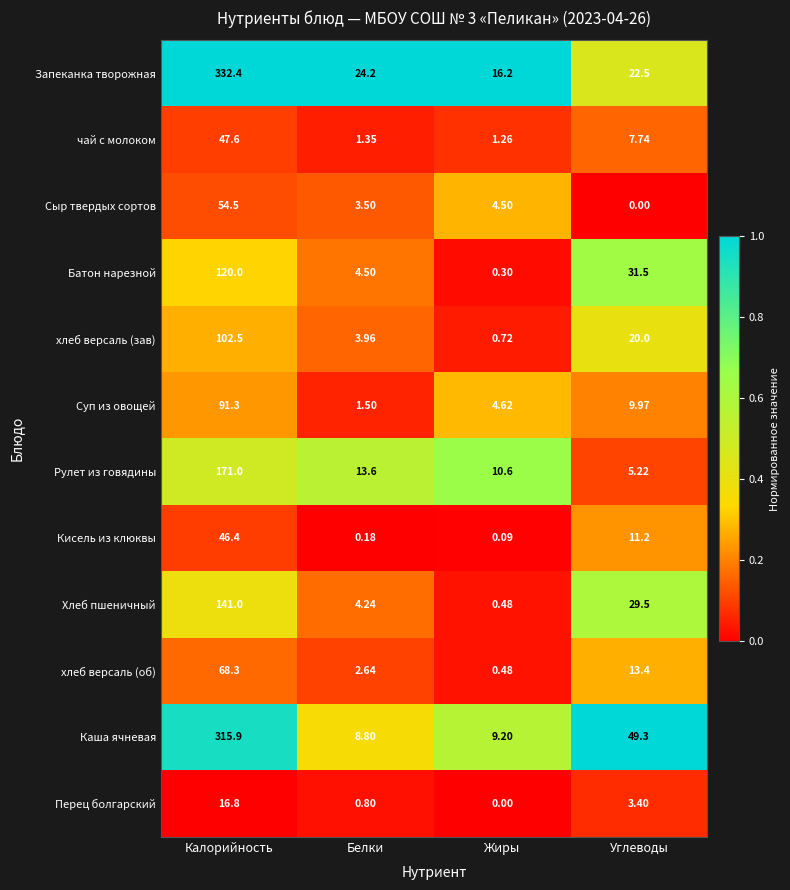

What is the spread (max minus min) of values at Калорийность?

315.6